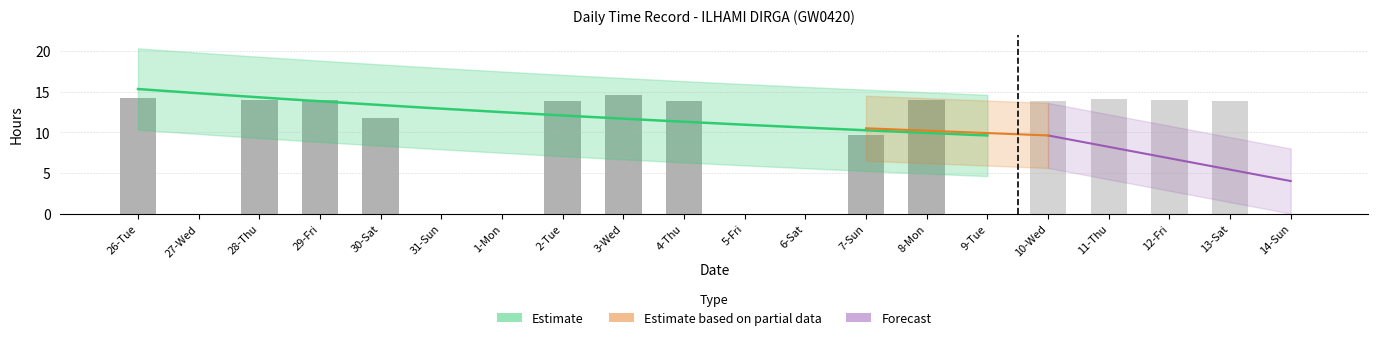

Reading left to right, what are all the values shown in this chart?

Low (hours worked): 26-Tue=14.3	27-Wed=0.0	28-Thu=14.0	29-Fri=14.0	30-Sat=11.8	31-Sun=0.0	1-Mon=0.0	2-Tue=13.8	3-Wed=14.5	4-Thu=13.8	5-Fri=0.0	6-Sat=0.0	7-Sun=9.7	8-Mon=14.0	9-Tue=0.0	10-Wed=13.9	11-Thu=14.1	12-Fri=14.0	13-Sat=13.8	14-Sun=0.0
Overtime: 26-Tue=0.0	27-Wed=0.0	28-Thu=0.0	29-Fri=0.0	30-Sat=0.0	31-Sun=0.0	1-Mon=0.0	2-Tue=0.0	3-Wed=0.0	4-Thu=0.0	5-Fri=0.0	6-Sat=0.0	7-Sun=0.0	8-Mon=0.0	9-Tue=0.0	10-Wed=0.0	11-Thu=0.0	12-Fri=0.0	13-Sat=0.0	14-Sun=0.0